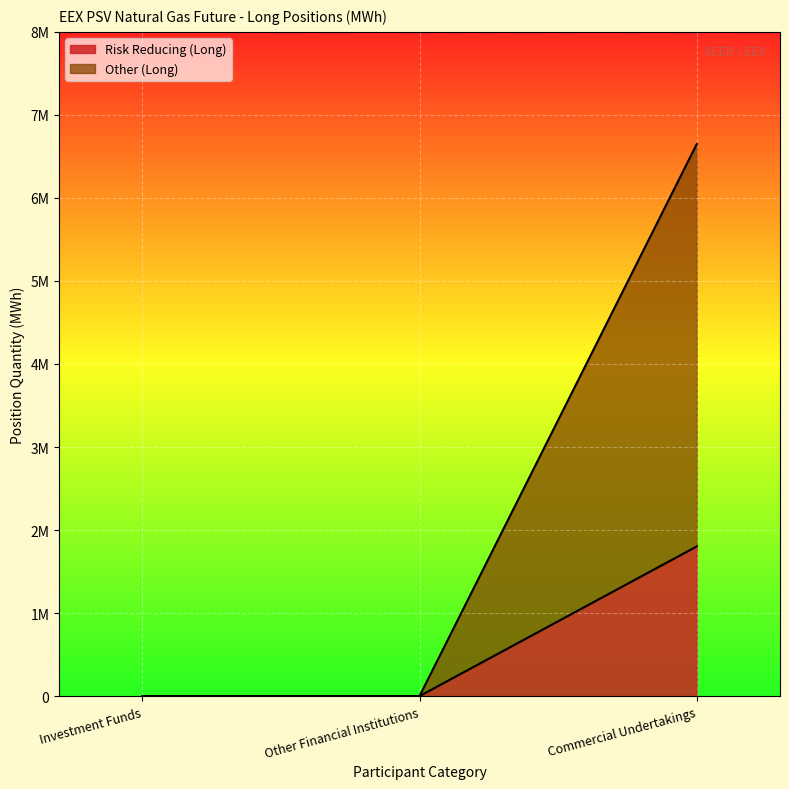

What are all the series names shown in the legend?

Risk Reducing (Long), Other (Long)